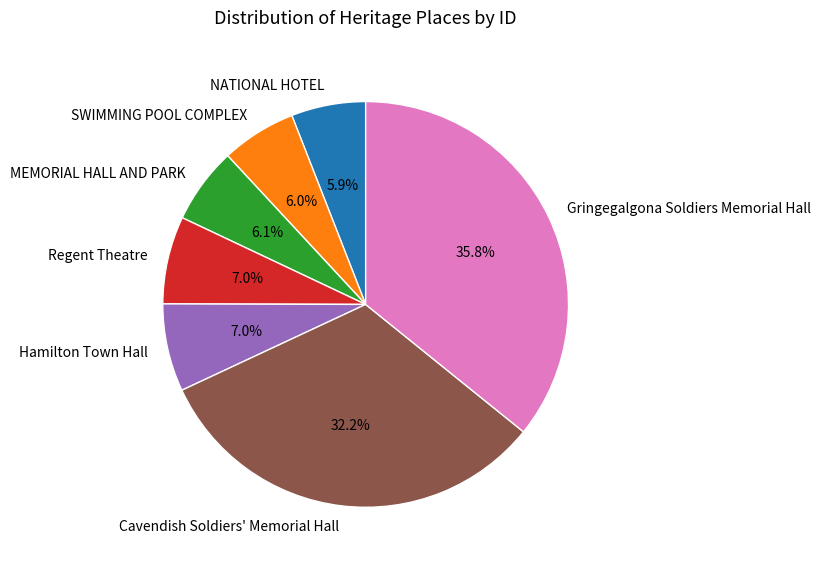

What percentage is the SWIMMING POOL COMPLEX slice, to the nearest percent?

6%